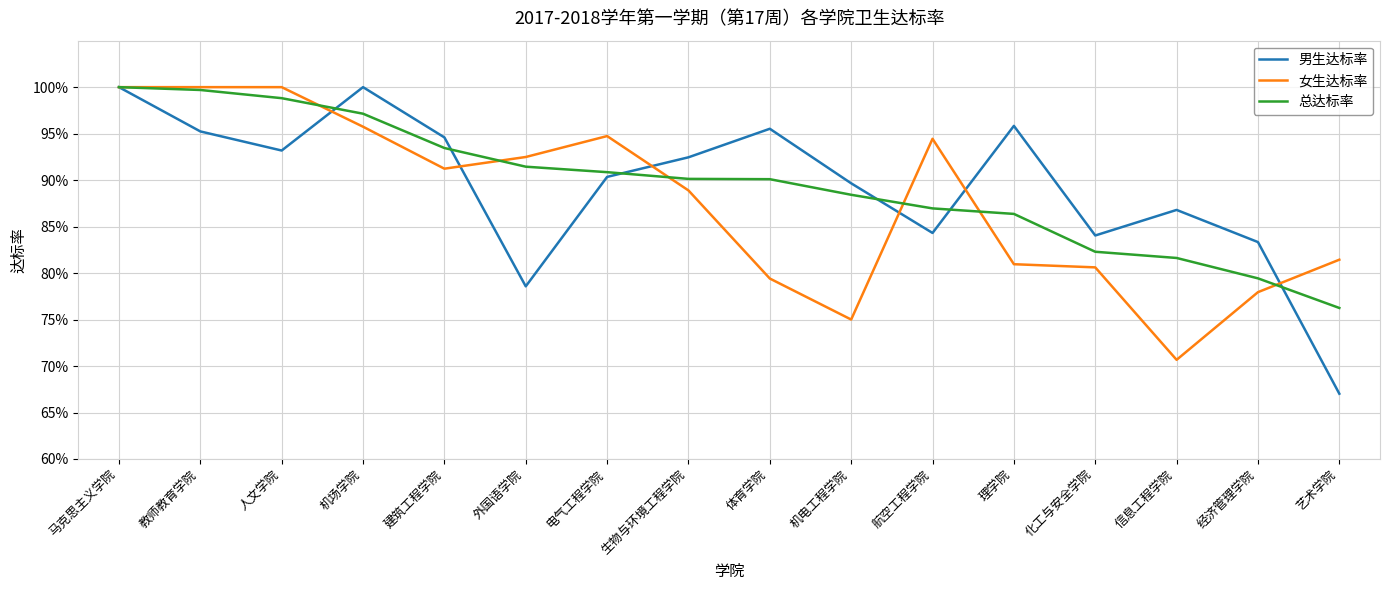

Is this an area chart (filled region under the line)?

No